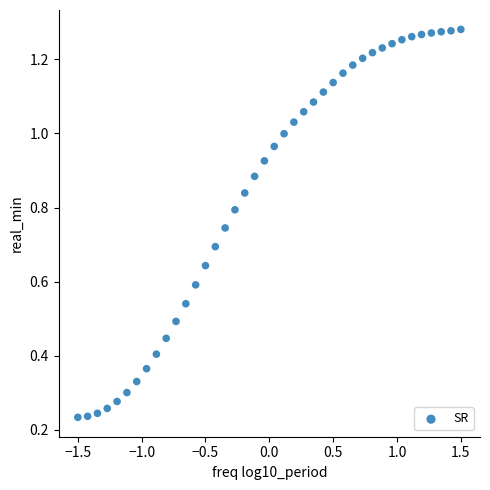

What is the range of X values (max minus min)?

3.0